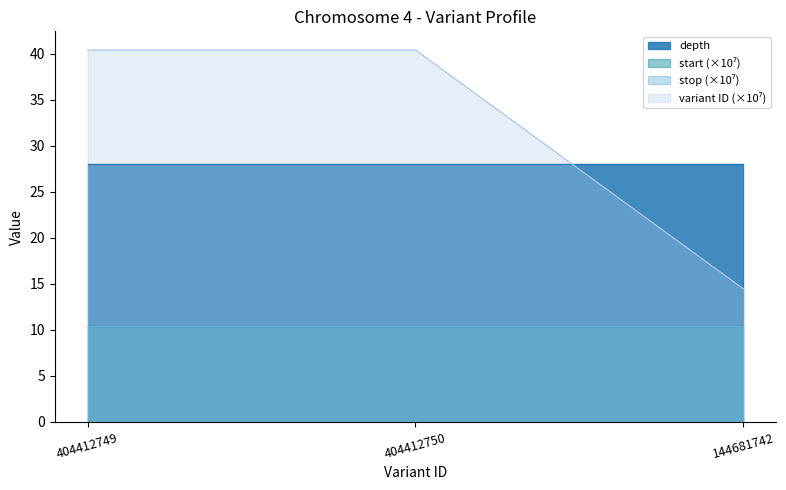

Between 404412749 and 404412750, which is larger?

404412749